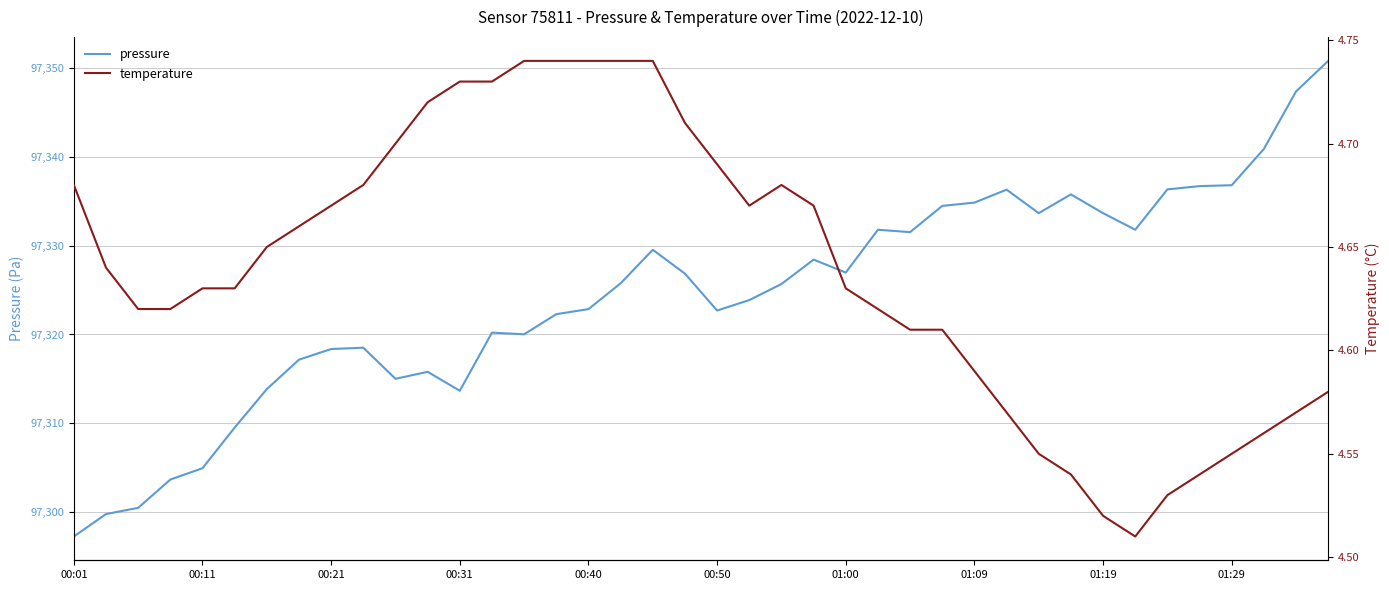

What position from the left is 23?

24